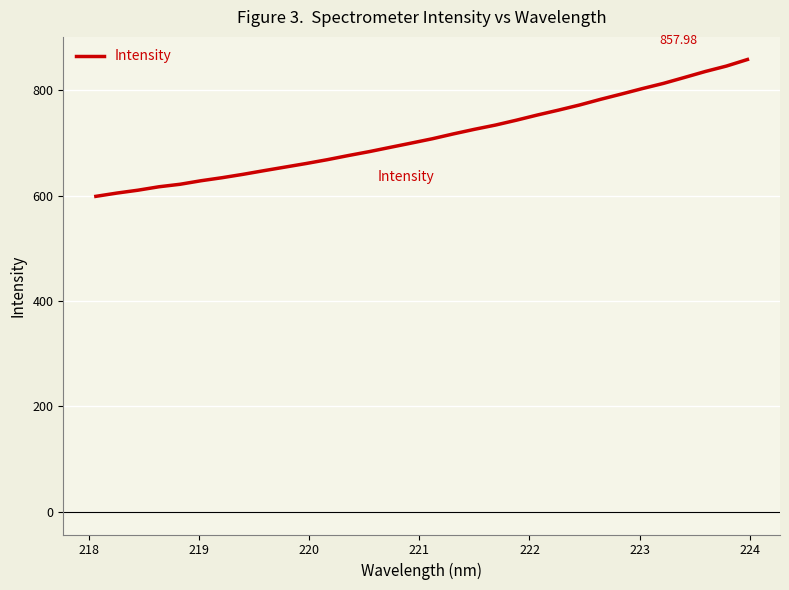

How many categories are shown in the chart?

32